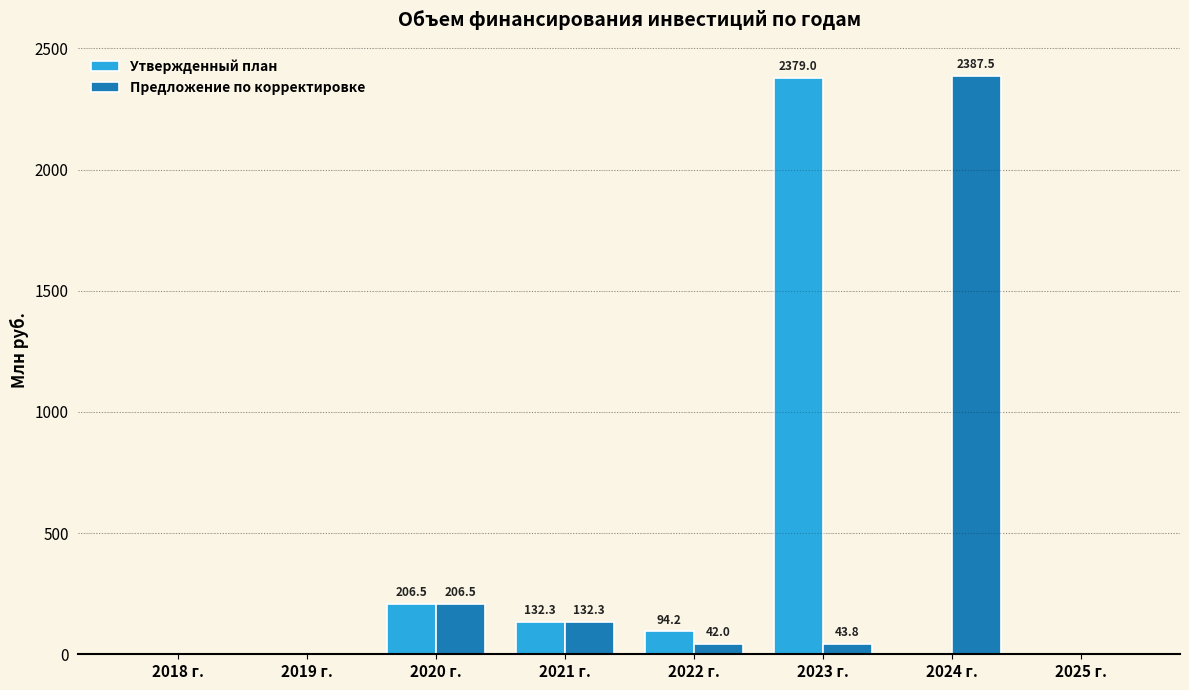

Which series has the largest range (max minus min)?

Предложение по корректировке